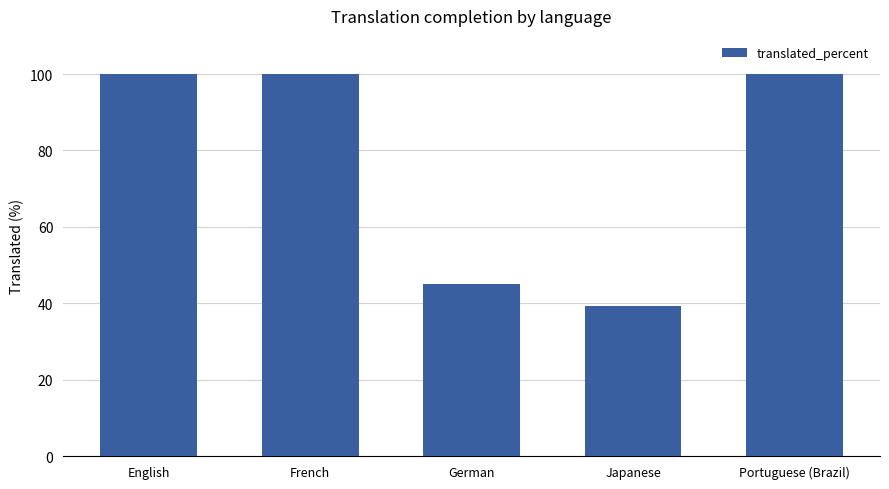

What position from the right is French?

4